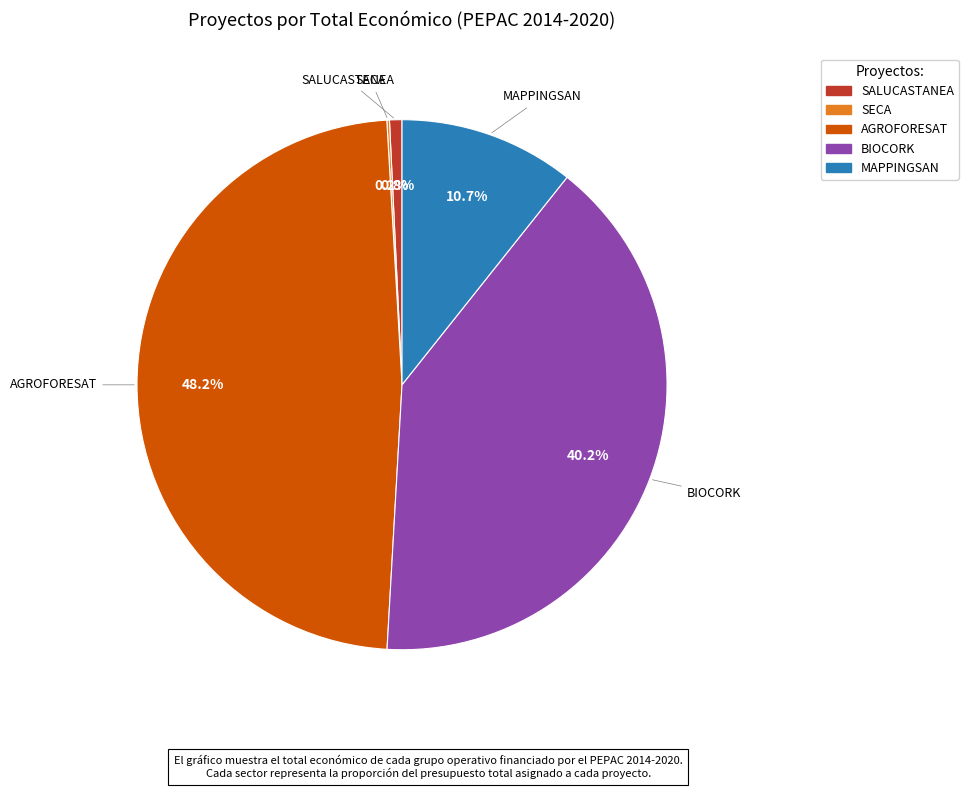

Is there any slice that represents more than half of the pie?

No